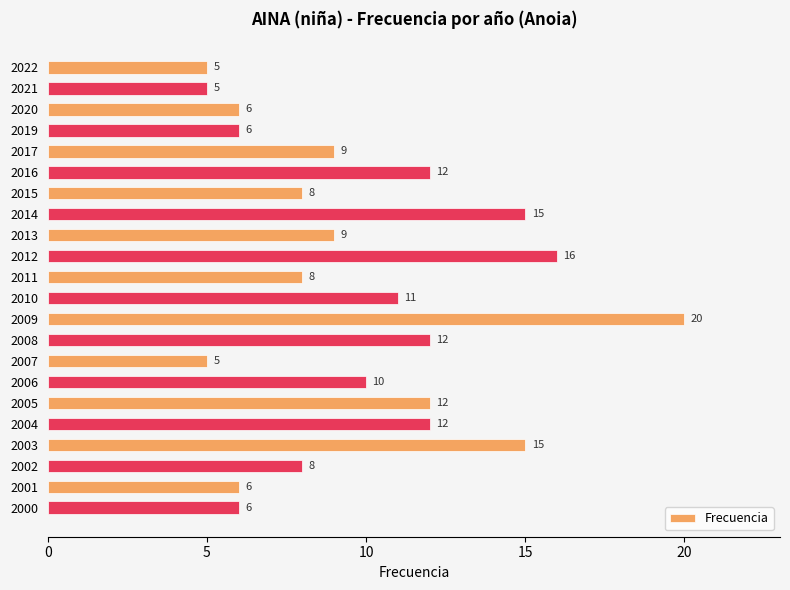

What is the value of the 11th bar from the top?

8